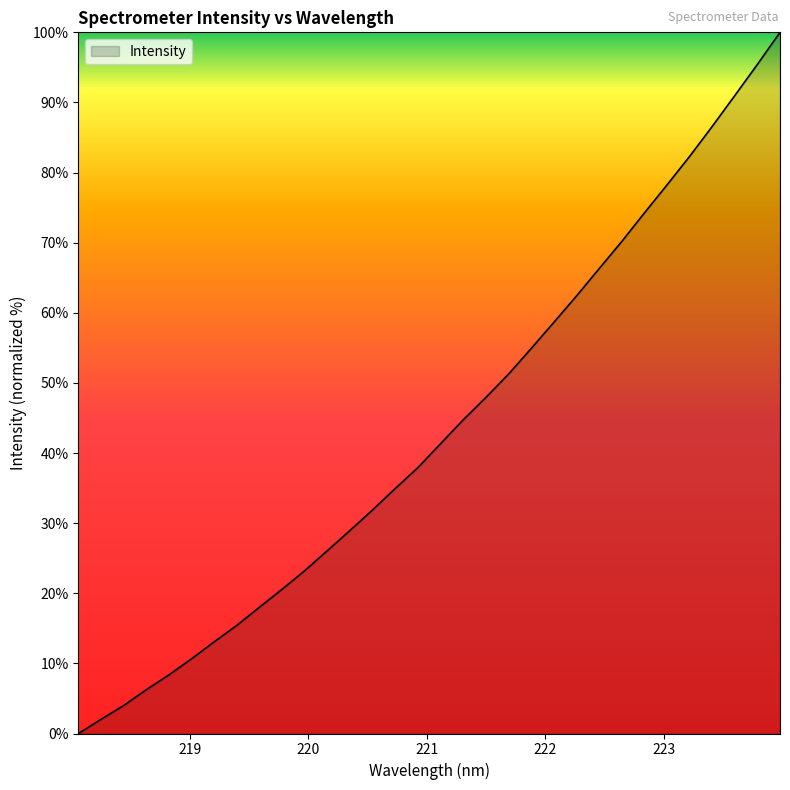

What is the greatest value displayed?

100.0